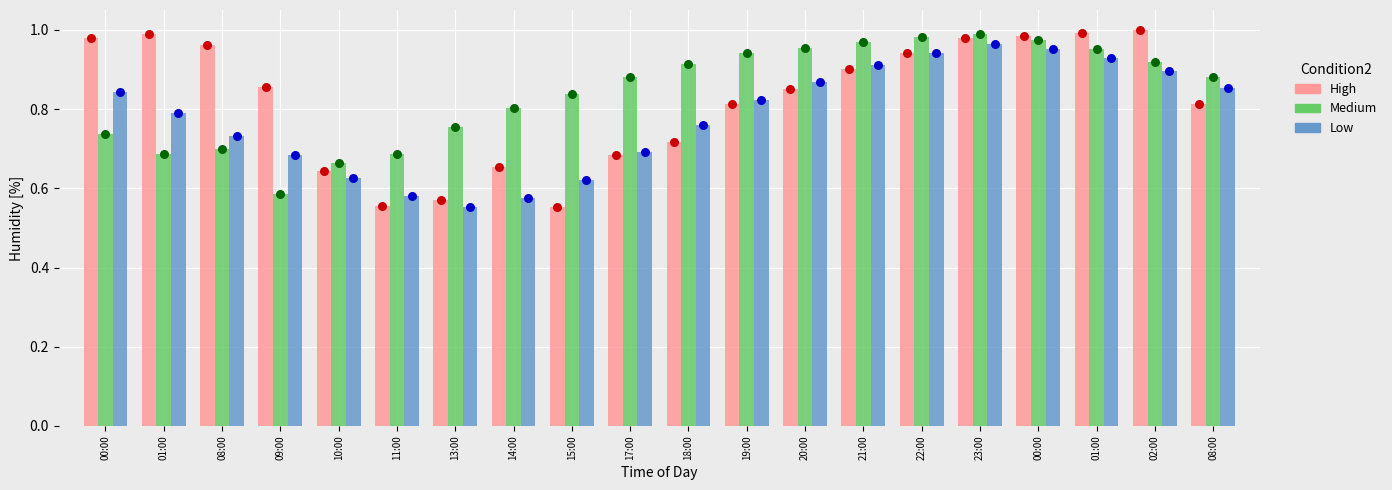

Which series has the widest spread of Y values?

High